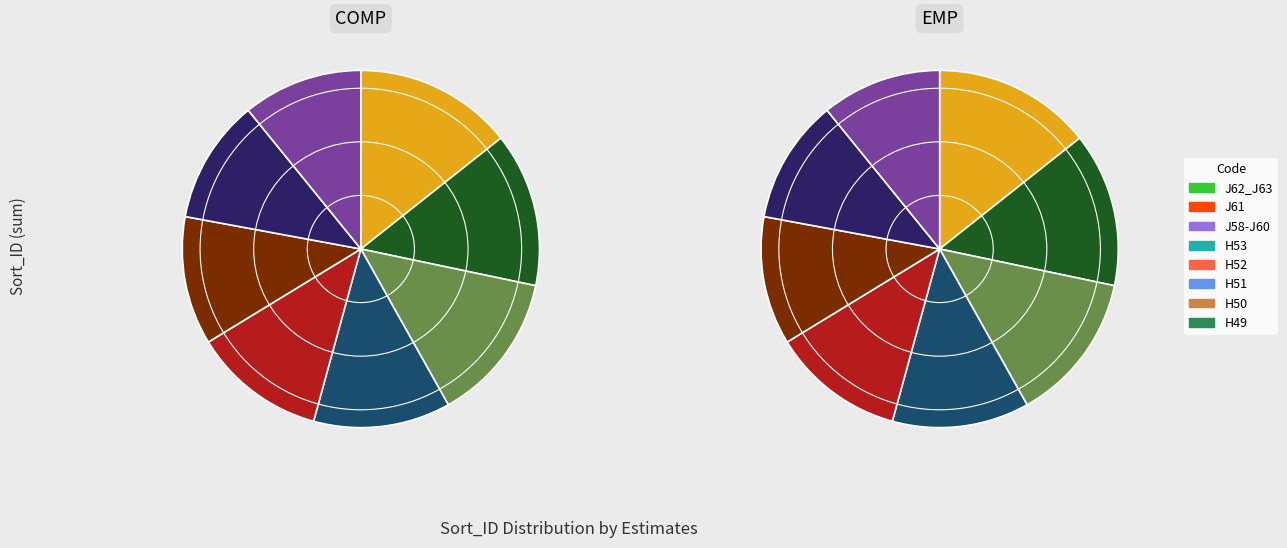

Which category has the biggest portion of the pie?

J62_J63